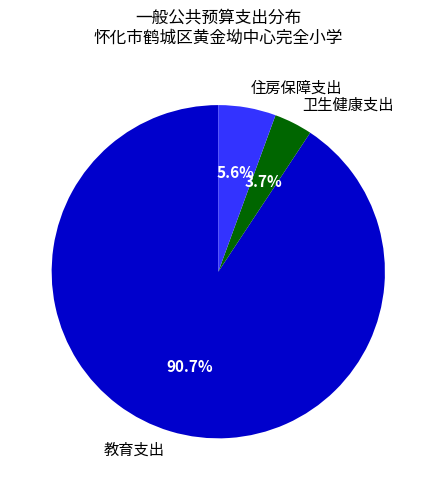

Which has a higher value, 住房保障支出 or 卫生健康支出?

住房保障支出